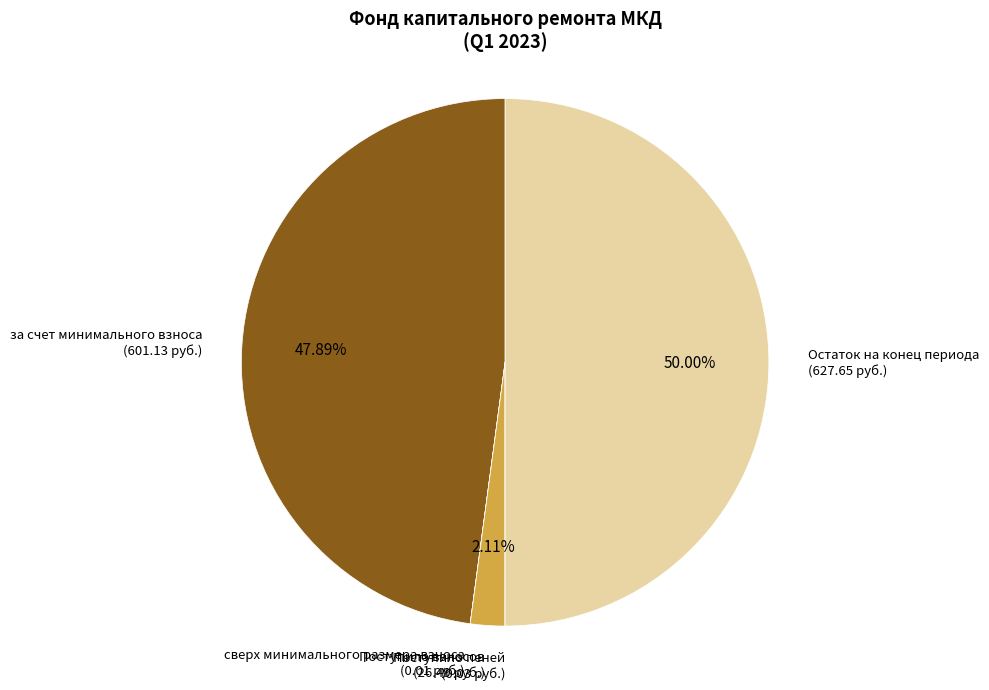

Is за счет минимального взноса the majority of the pie?

No